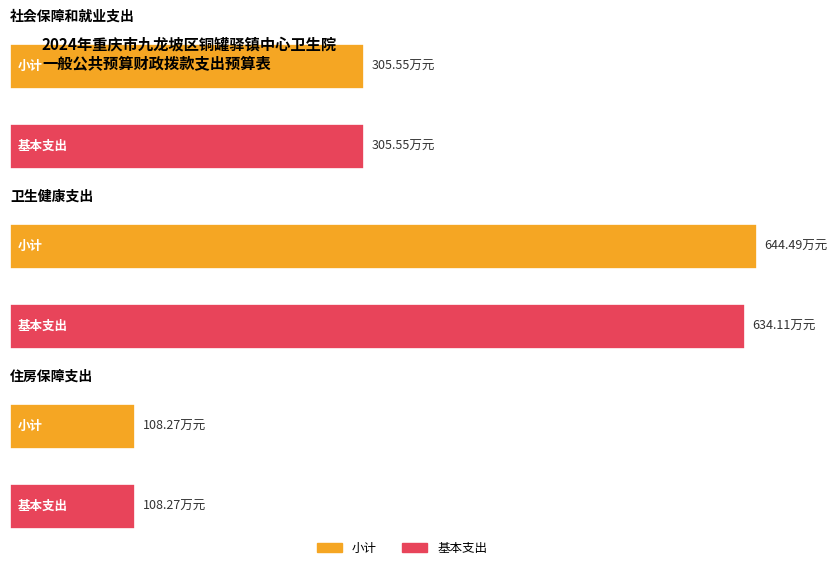

What are all the series names shown in the legend?

小计, 基本支出